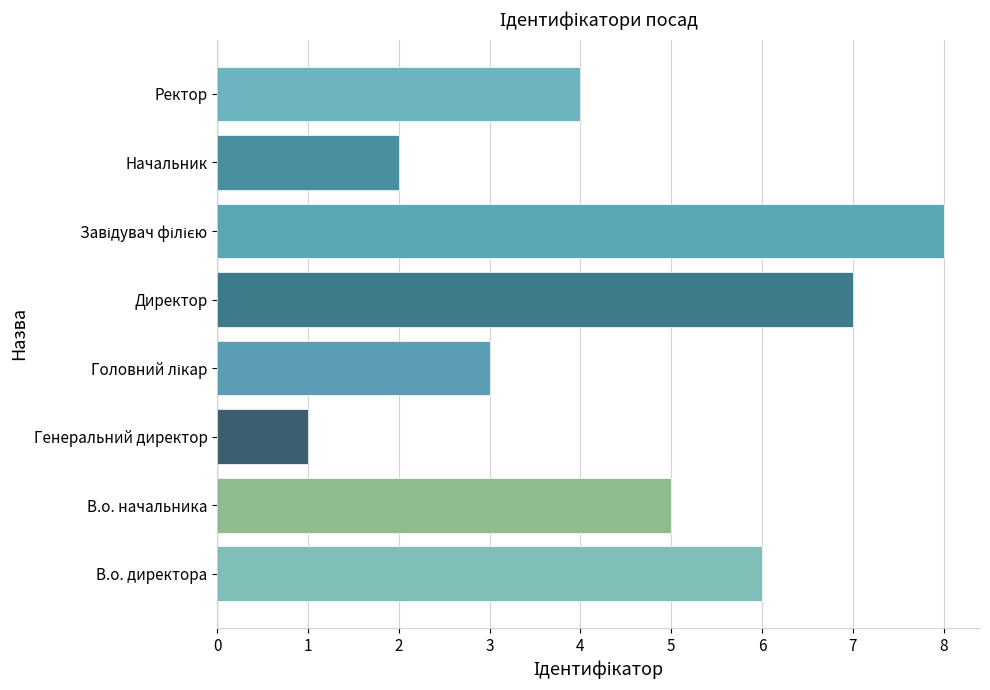

Count the number of data series in this chart.

1